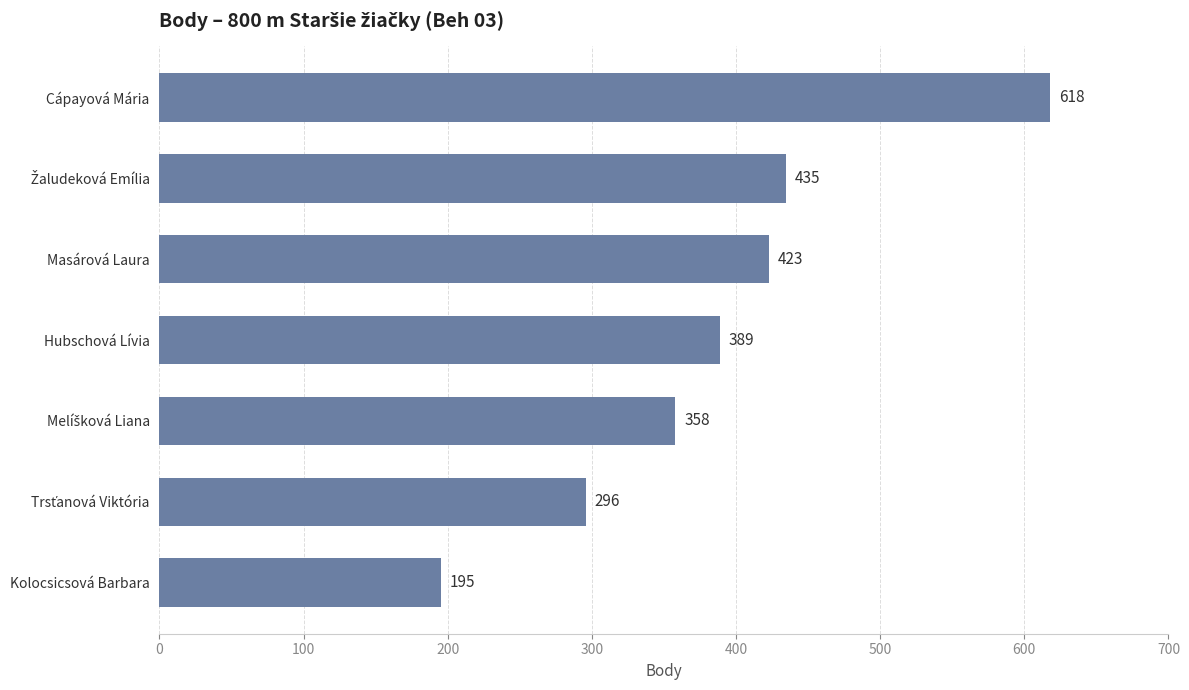

What is the difference between the maximum and minimum values?

423